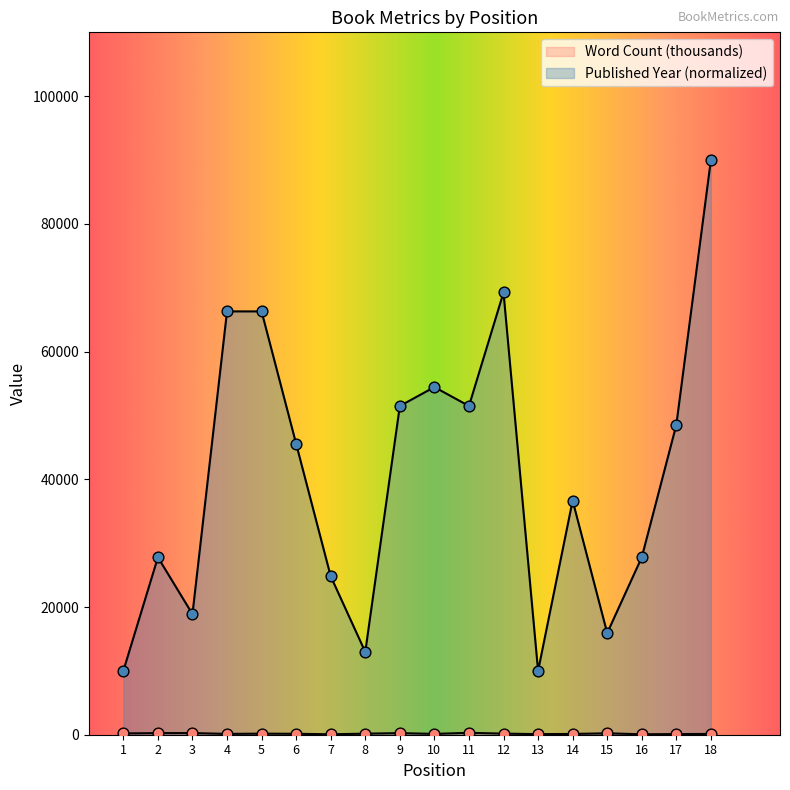

Which series reaches the maximum Y coordinate?

Published Year